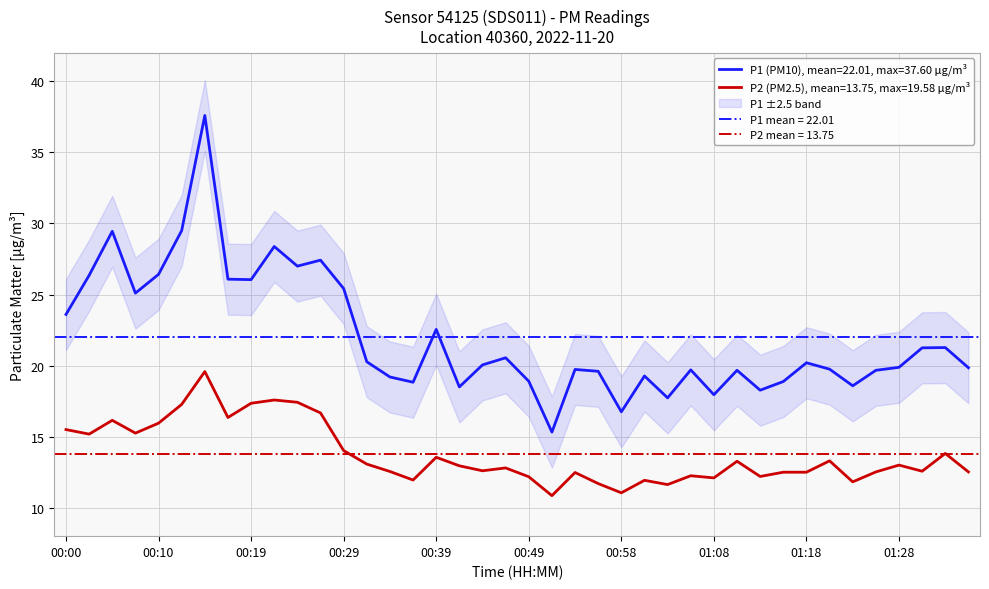

How many lines are shown in the chart?

2